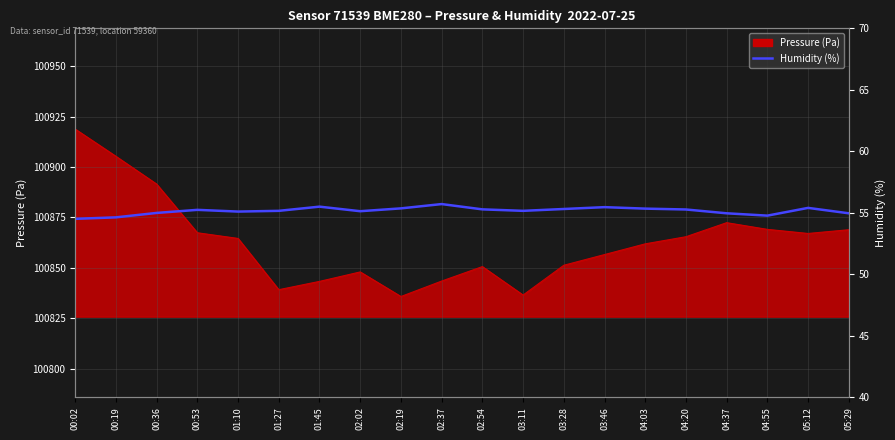

What is the ratio of the value at 05:12 to the value at 02:02?

1.0